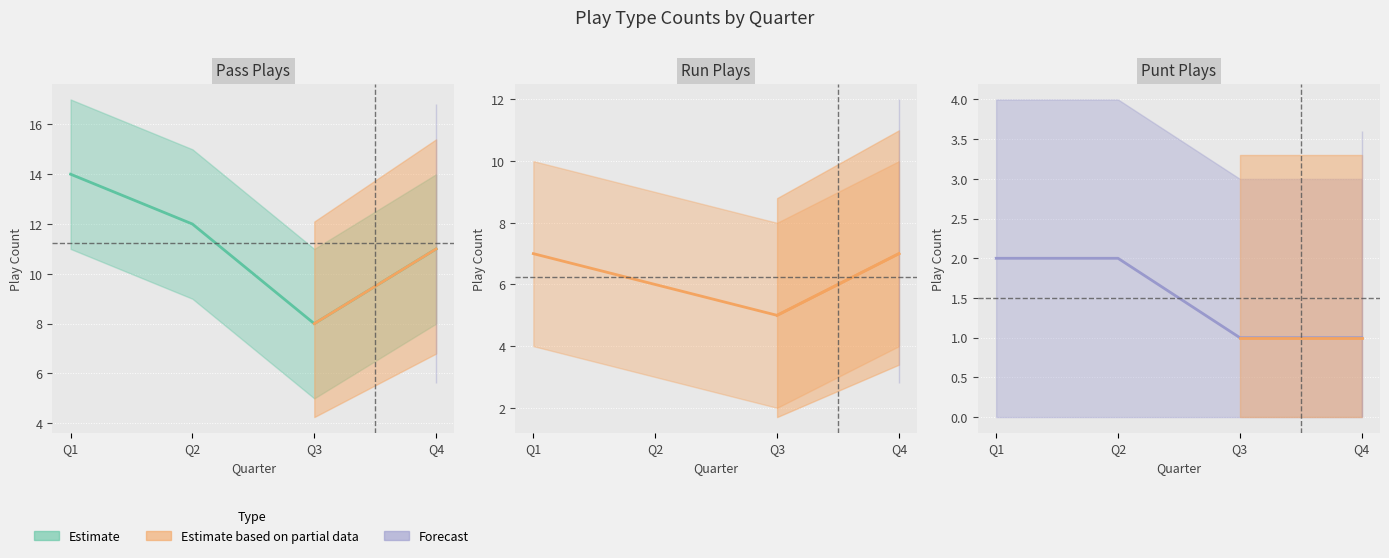

Is the value of run at Q1 greater than the value of pass at Q3?

No